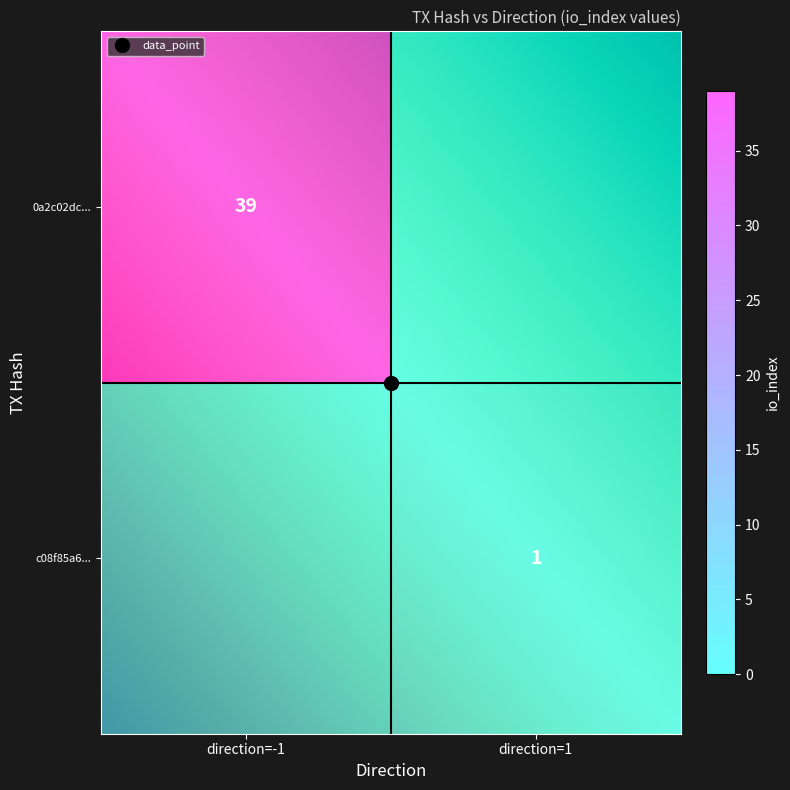

Which has a higher value, 0 or 1?

1